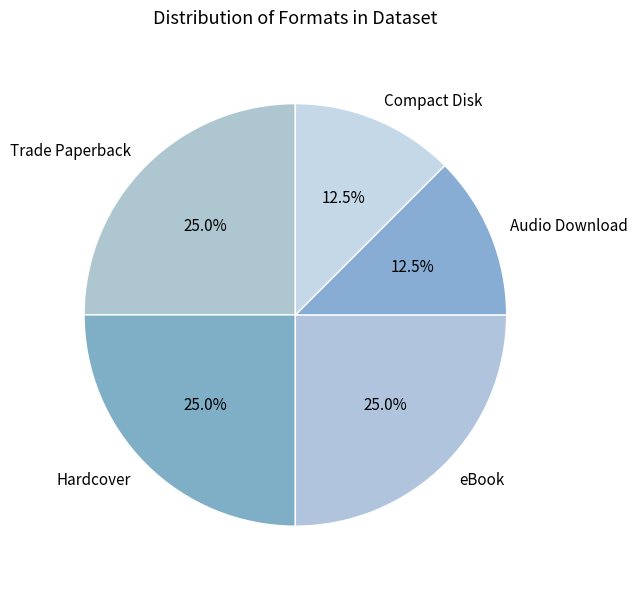

How many segments does this pie chart have?

5